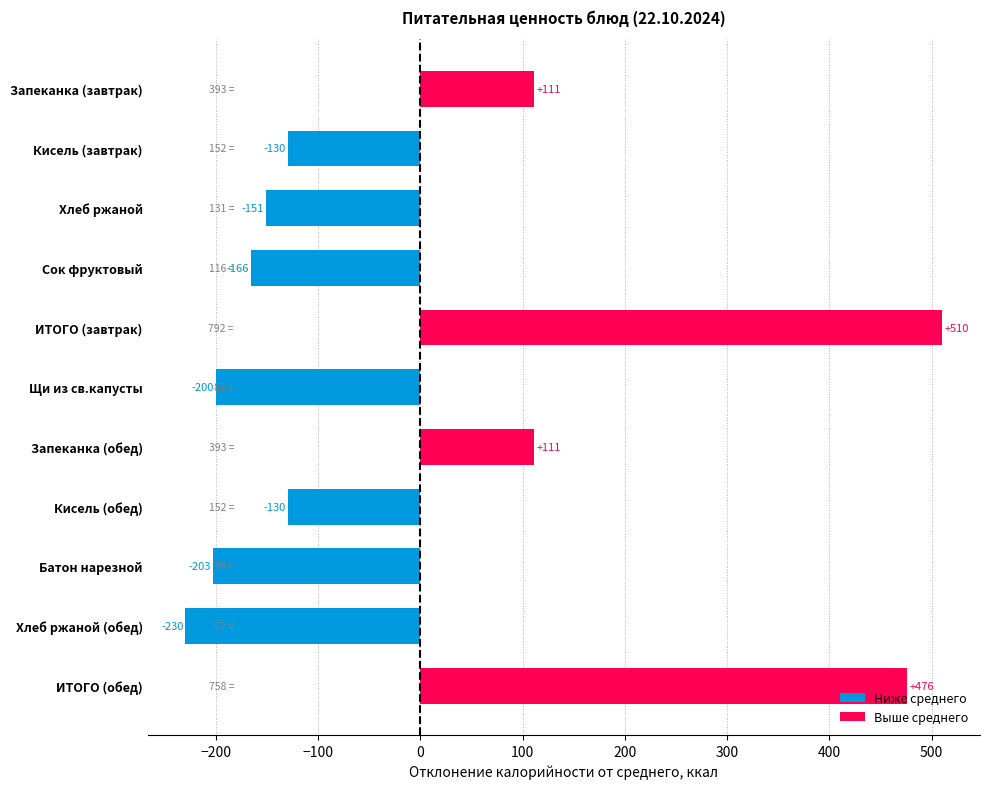

What is the approximate value of Ниже среднего at Кисель (завтрак)?

-129.9